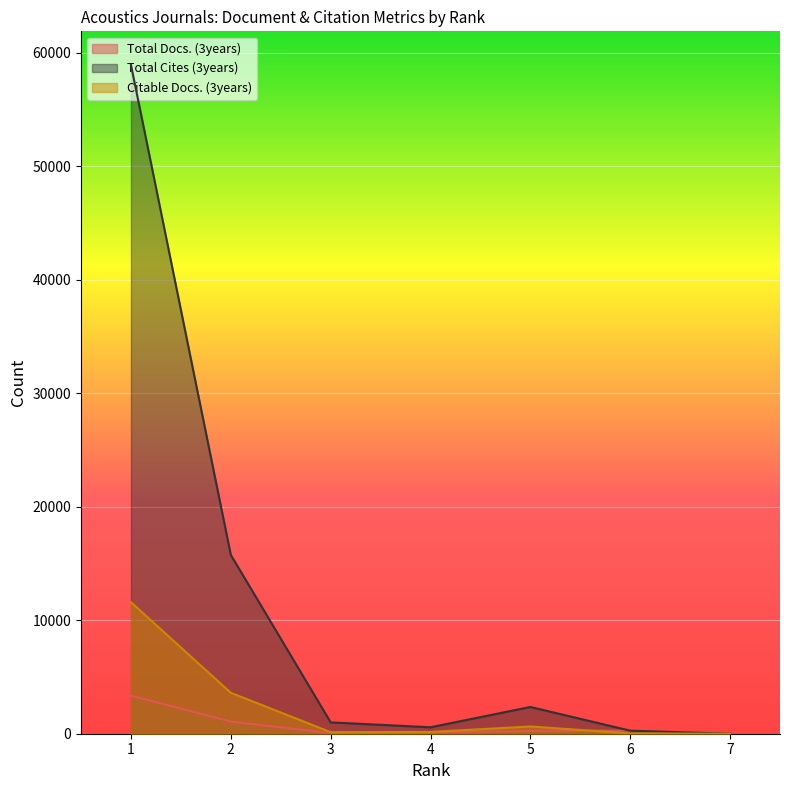

How many lines are shown in the chart?

3